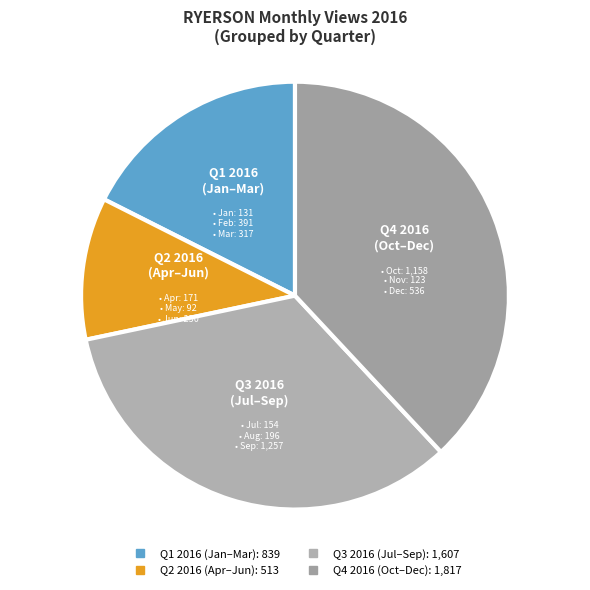

How many segments does this pie chart have?

4